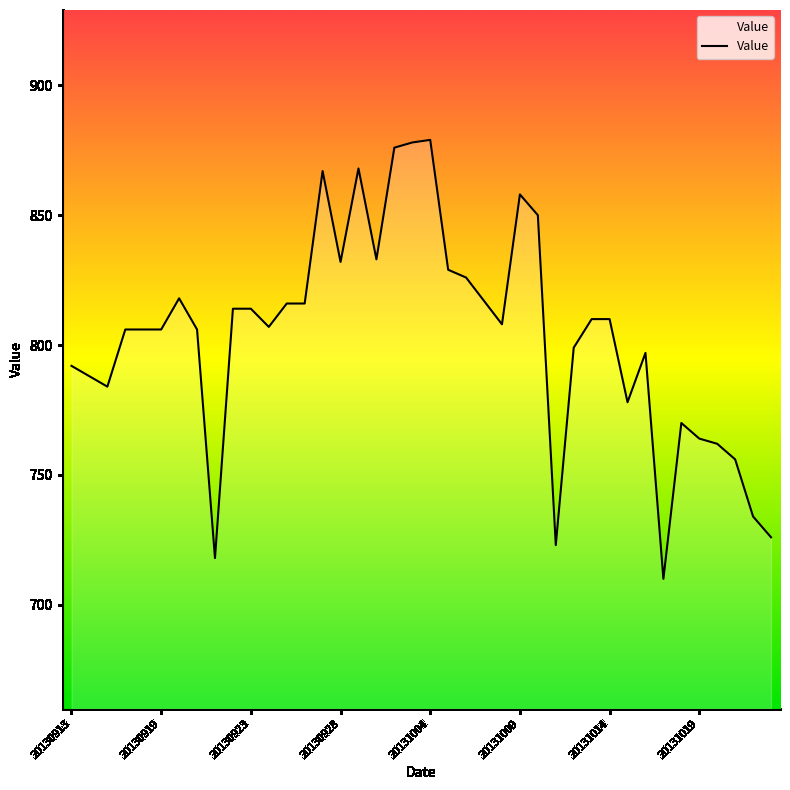

What is the smallest value displayed?

710